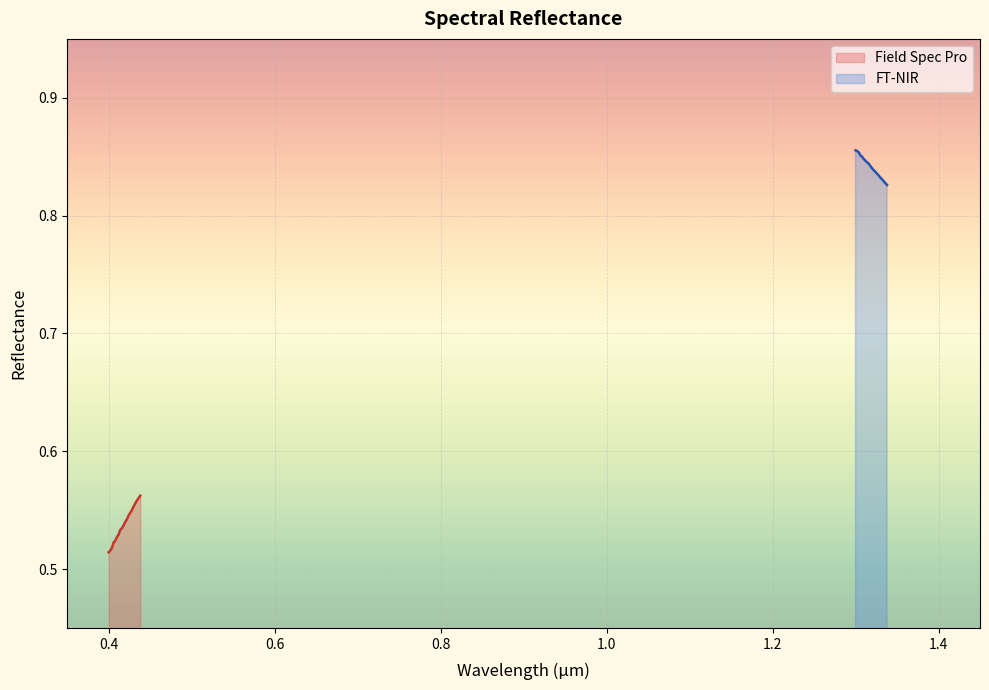

What is the spread (max minus min) of values at 0.432?

0.3